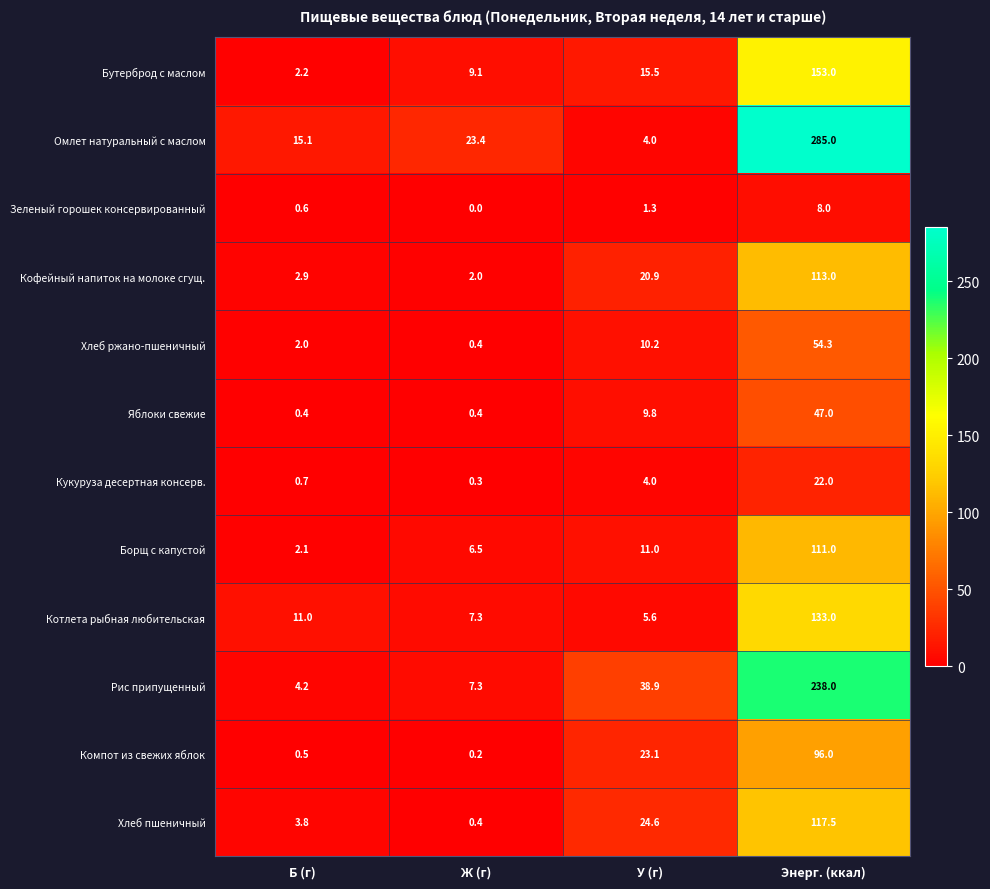

What is the total value across all series at У (г)?

168.9